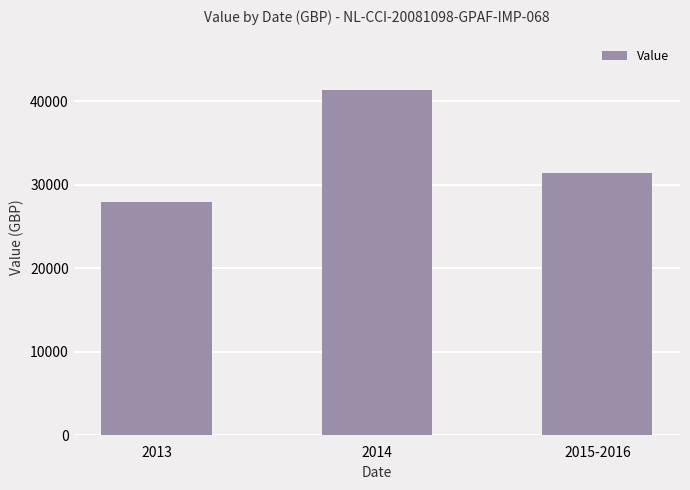

How many bars are there in total?

3